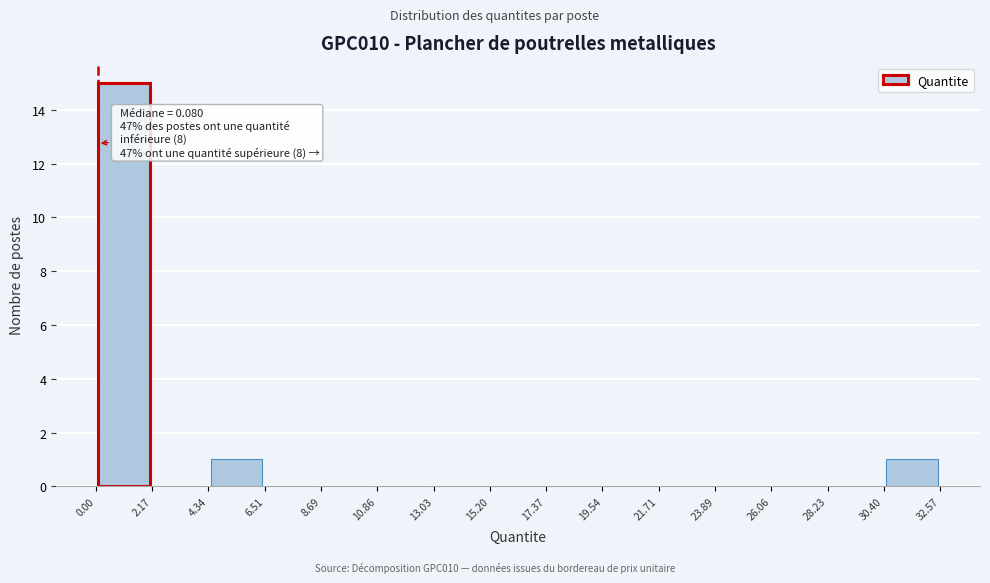

Over which range of the x-axis is the bar tallest?

0.00 to 2.17